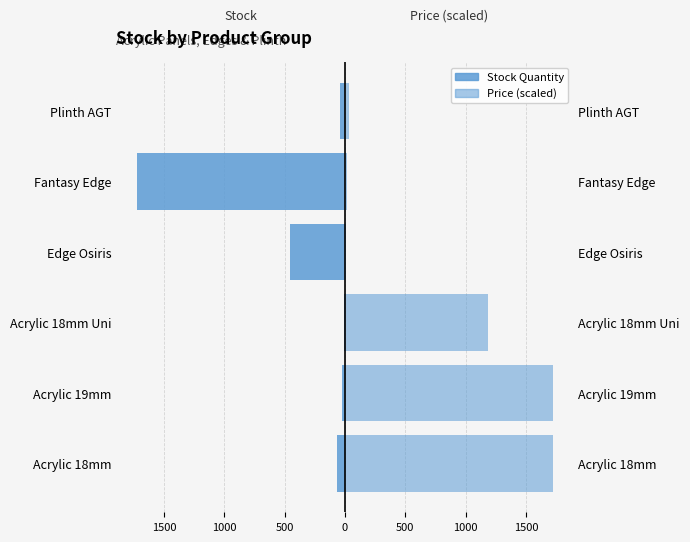

The value of Price (scaled) at Fantasy Edge is 4.9. True or false?

False